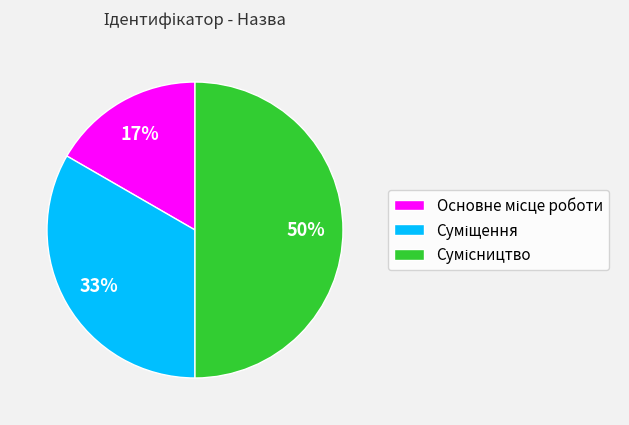

To the nearest percent, what is the difference between the largest and smallest slice percentages?

33%